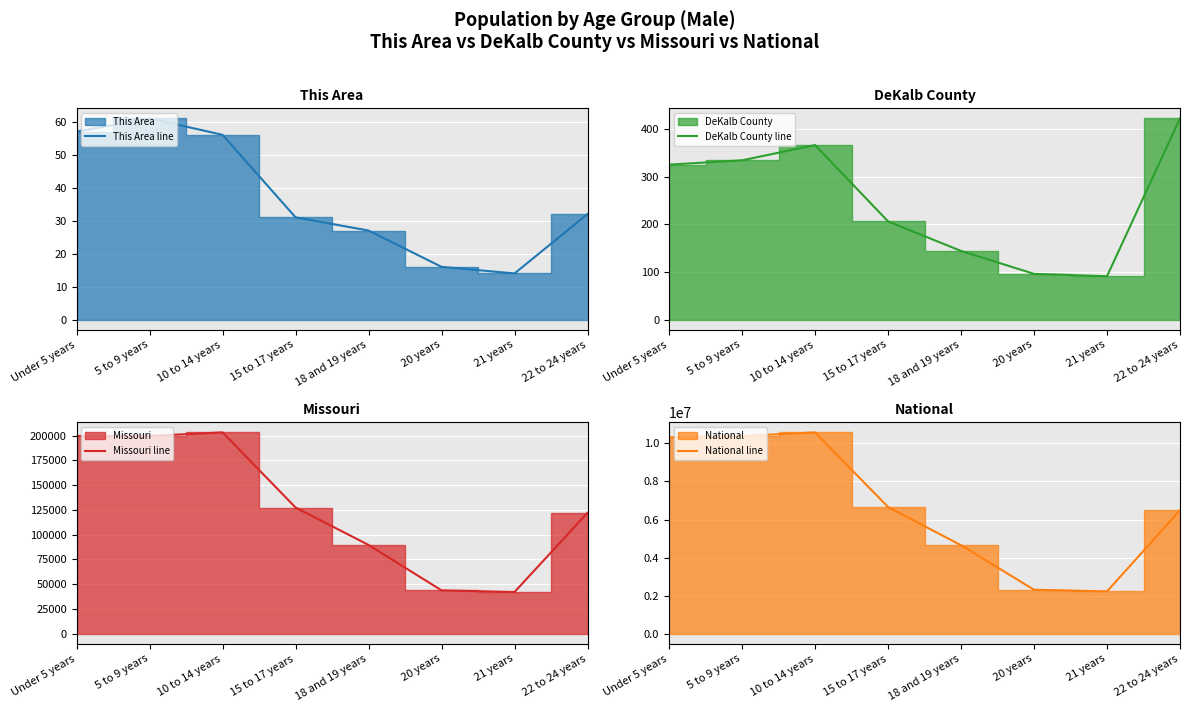

Reading left to right, extract all data points from this chart.

This Area line: 57	61	56	31	27	16	14	32
DeKalb County line: 325	334	366	206	144	96	91	422
Missouri line: 199528	199591	203213	127366	89573	43723	42047	122023
National line: 10319427	10389638	10579862	6656209	4647457	2308319	2223198	6482659